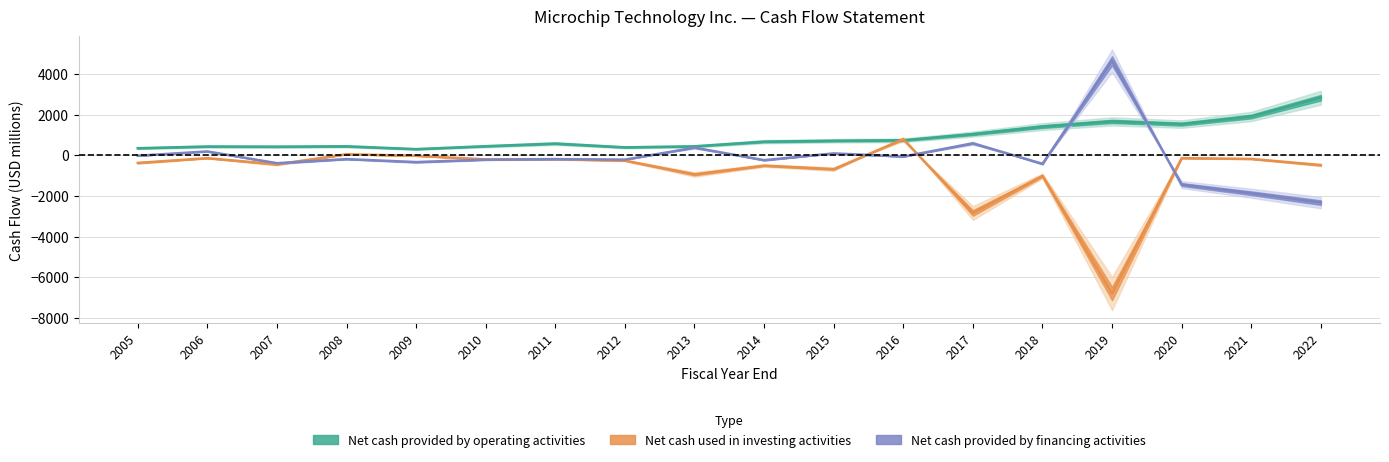

How many lines are shown in the chart?

3